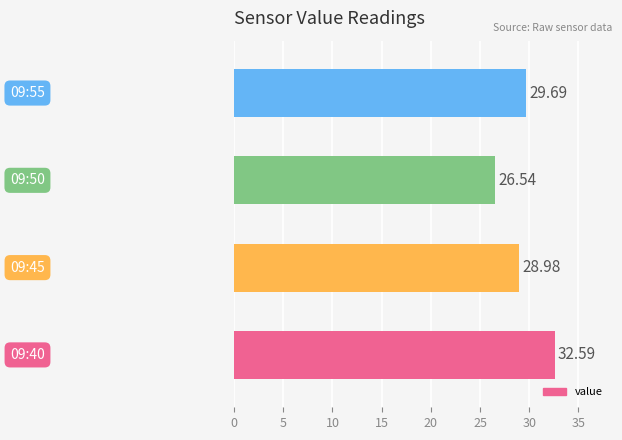

How many bars are there in total?

4